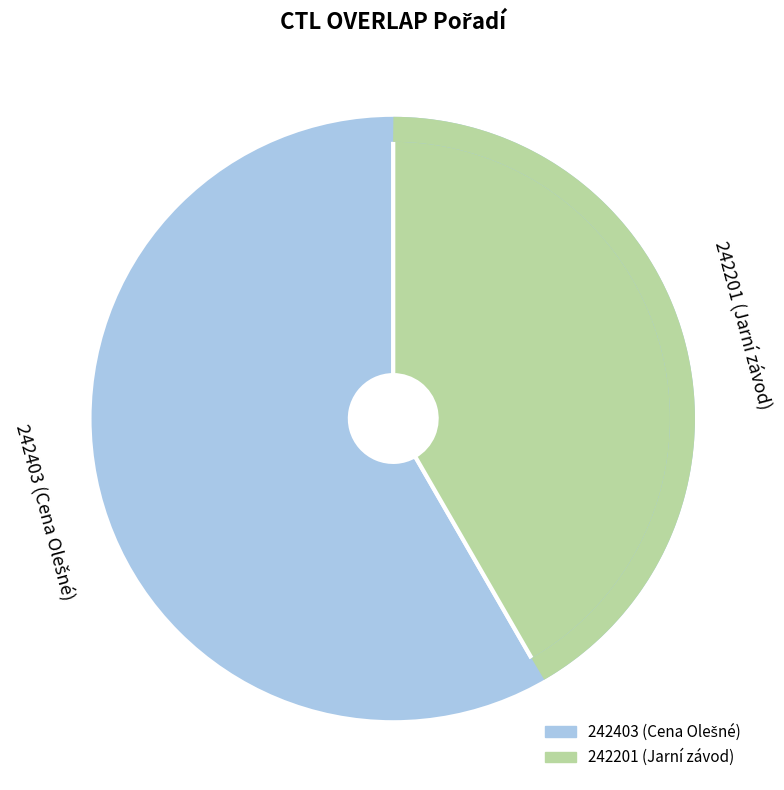

Which slice represents more than half of the pie?

242403